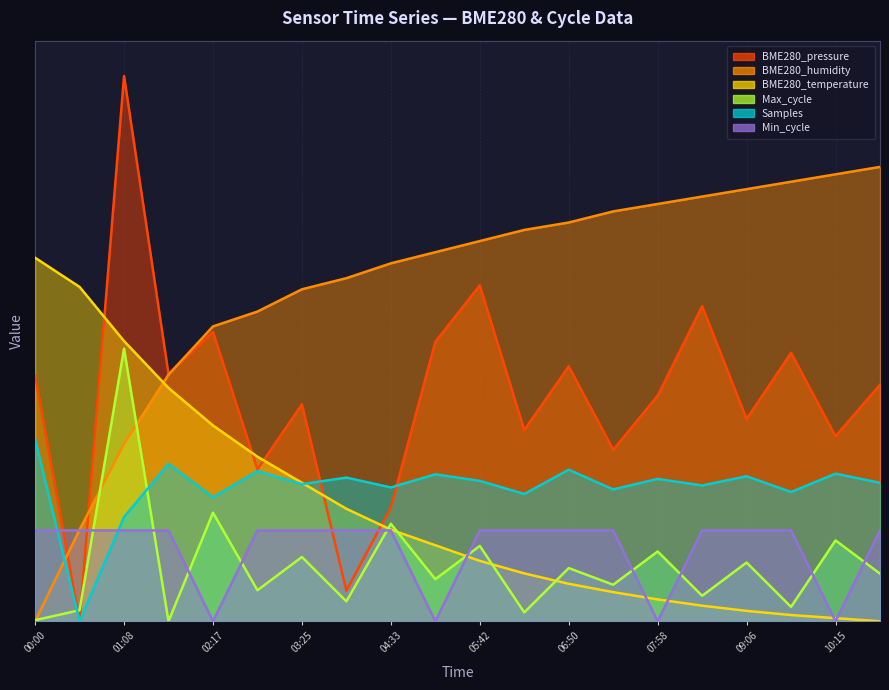

What is the difference between the BME280_pressure values at 07:24 and 10:49?

0.1